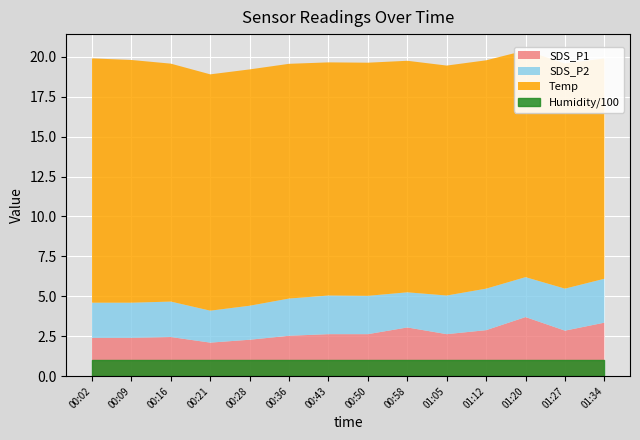

True or false: Temp and SDS_P1 intersect in this chart.

False